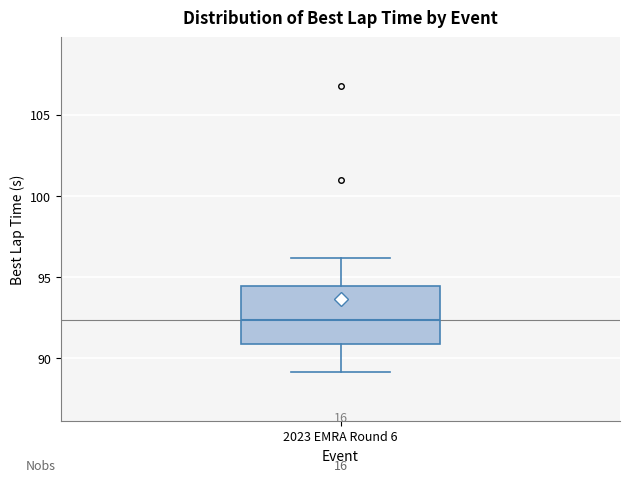

Where is the lower edge of the box for 2023 EMRA Round 6 on the y-axis? The values are not printed on the chart, so give them approximately, as read against the axis.

91.0